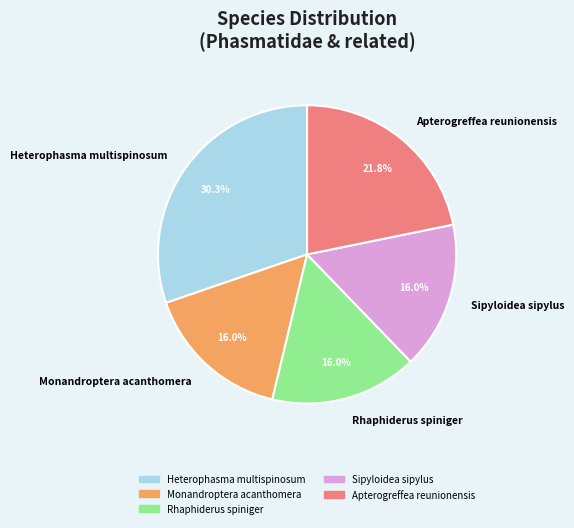

Combined, what portion of the pie is Rhaphiderus spiniger and Apterogreffea reunionensis?

37.8%